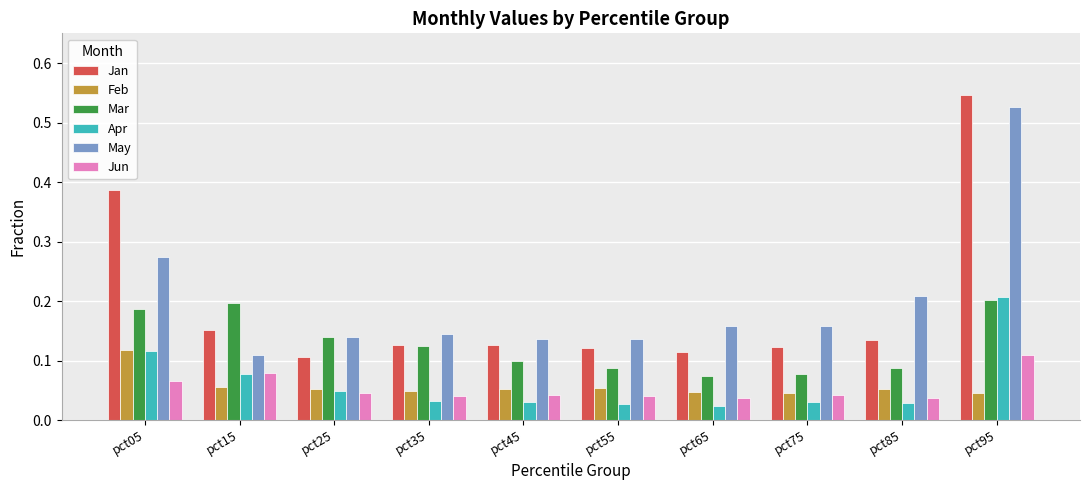

Which category has the highest value in the Jan series?

pct95